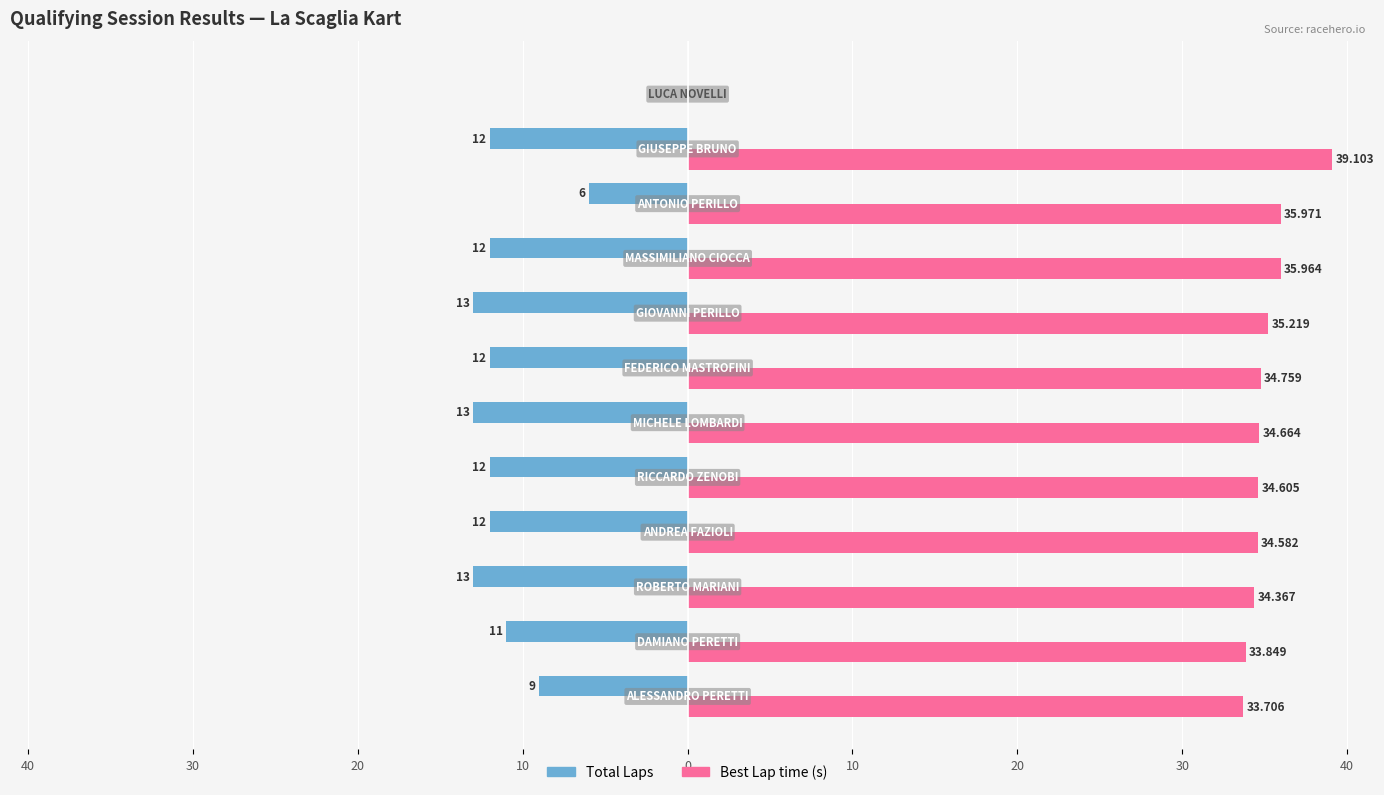

What are all the series names shown in the legend?

Total Laps, Best Lap time (s)